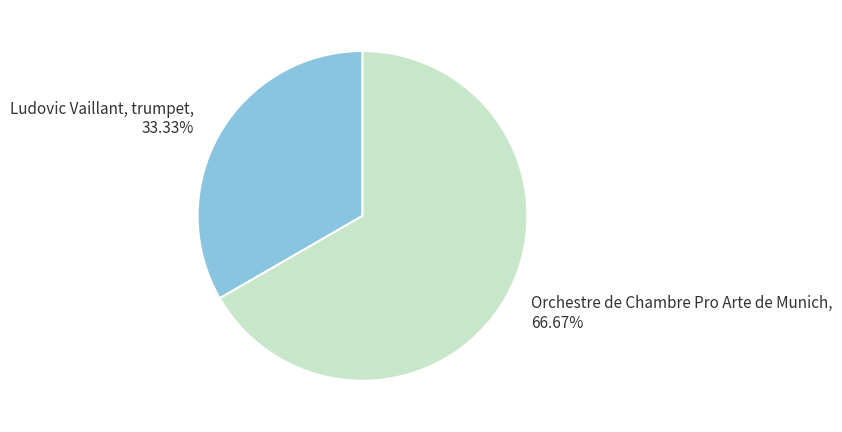

Which category has the smallest portion of the pie?

Ludovic Vaillant, trumpet